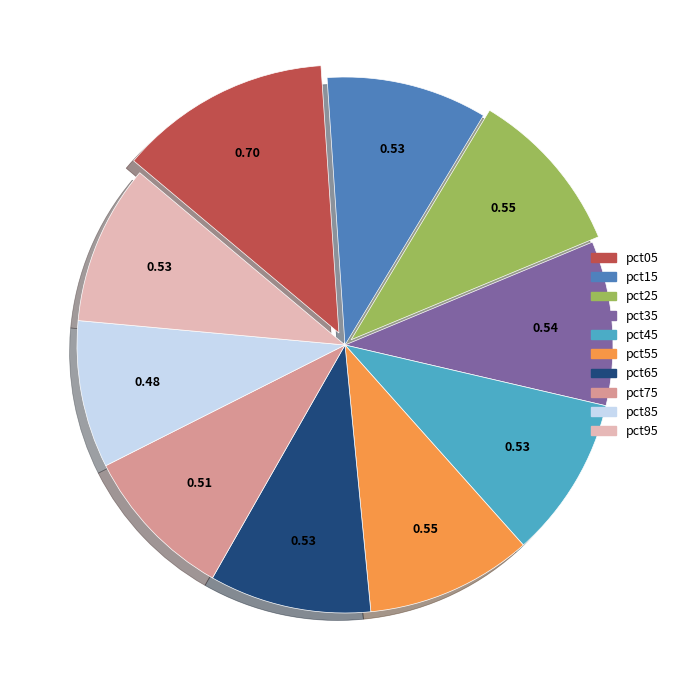

Is there any slice that represents more than half of the pie?

No